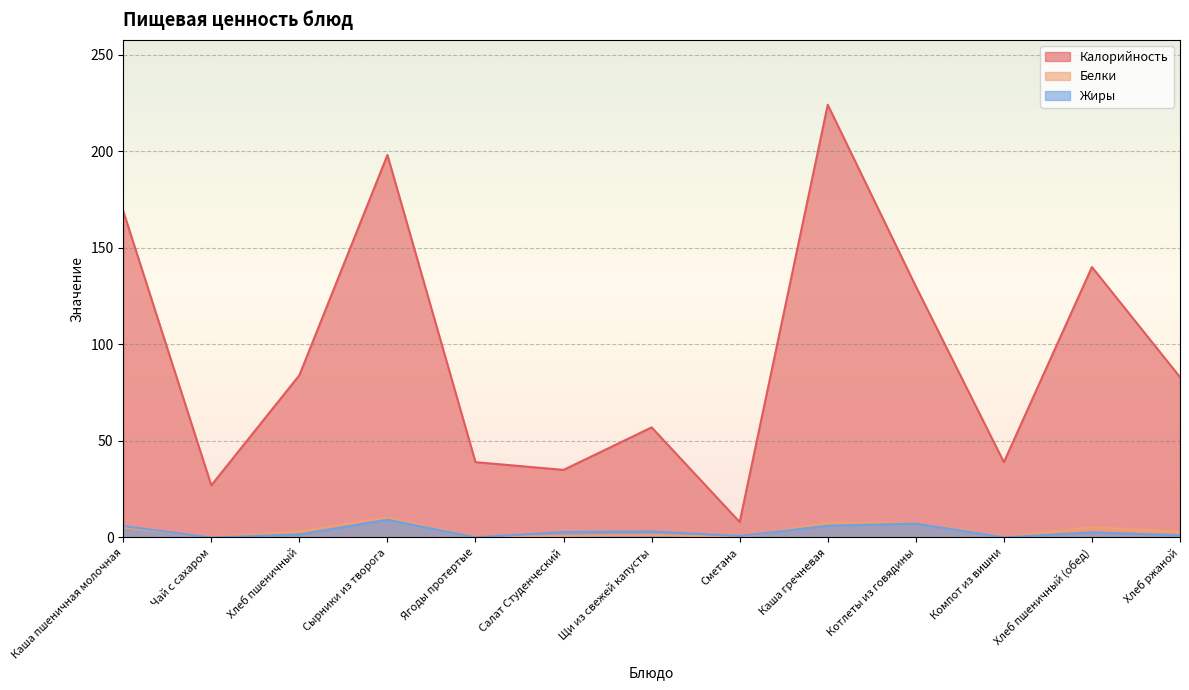

In Жиры, how many points are lower than both neighbors (excluding endpoints)?

4